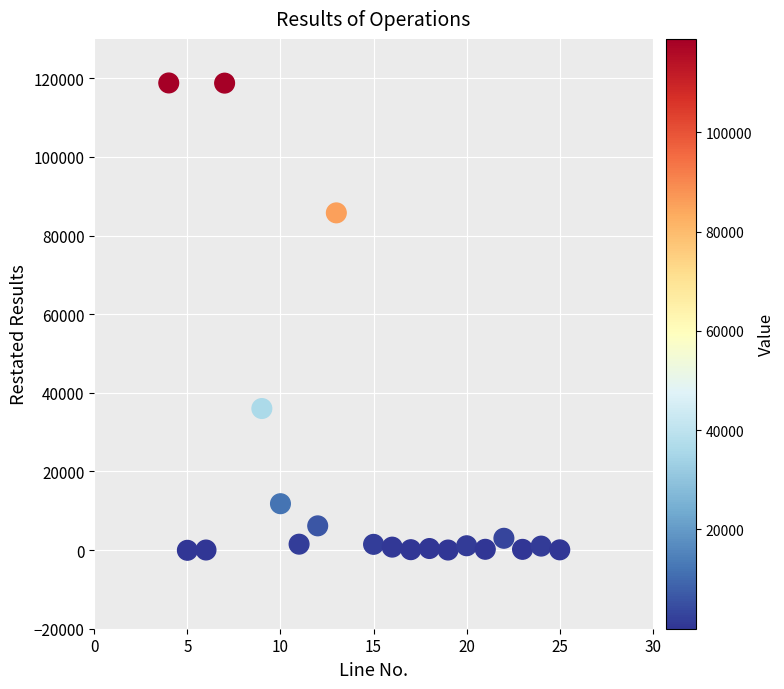

What Y value in the scatter plot is closest to 59367?

36000